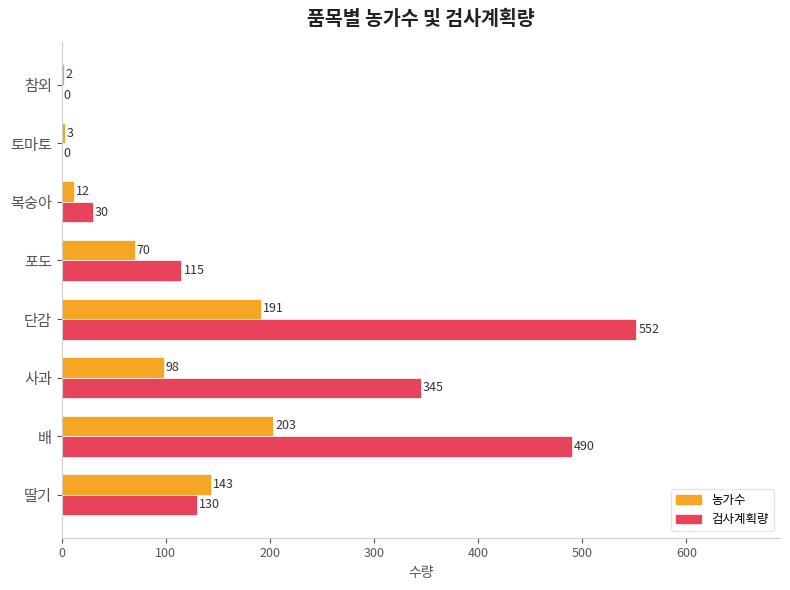

Where is 농가수 nearest to the value 102?

사과